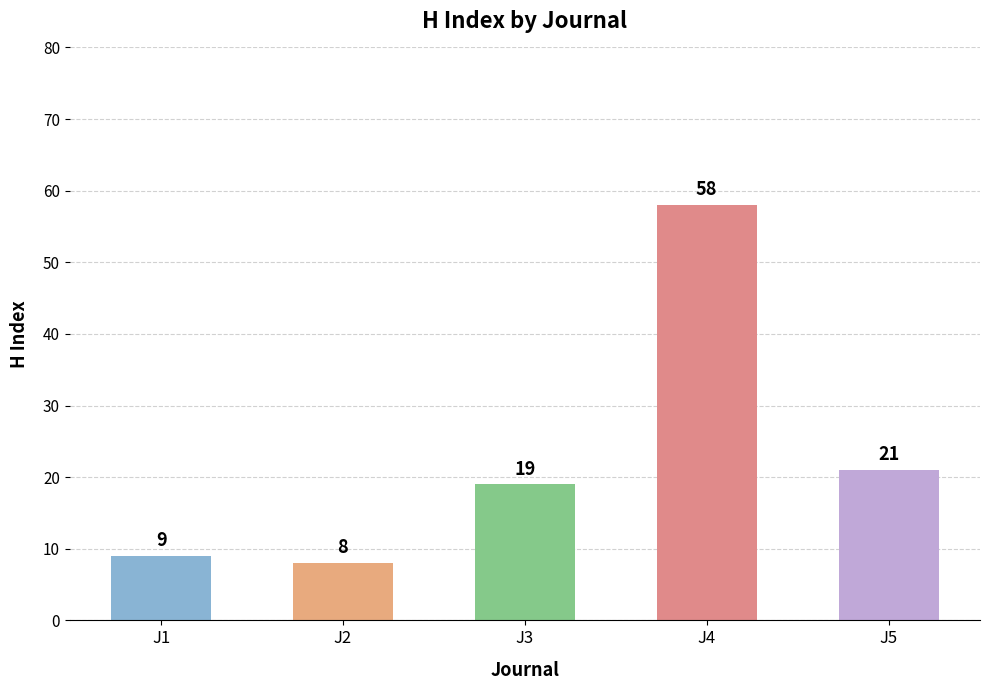

Reading left to right, what are all the values shown in this chart?

9	8	19	58	21